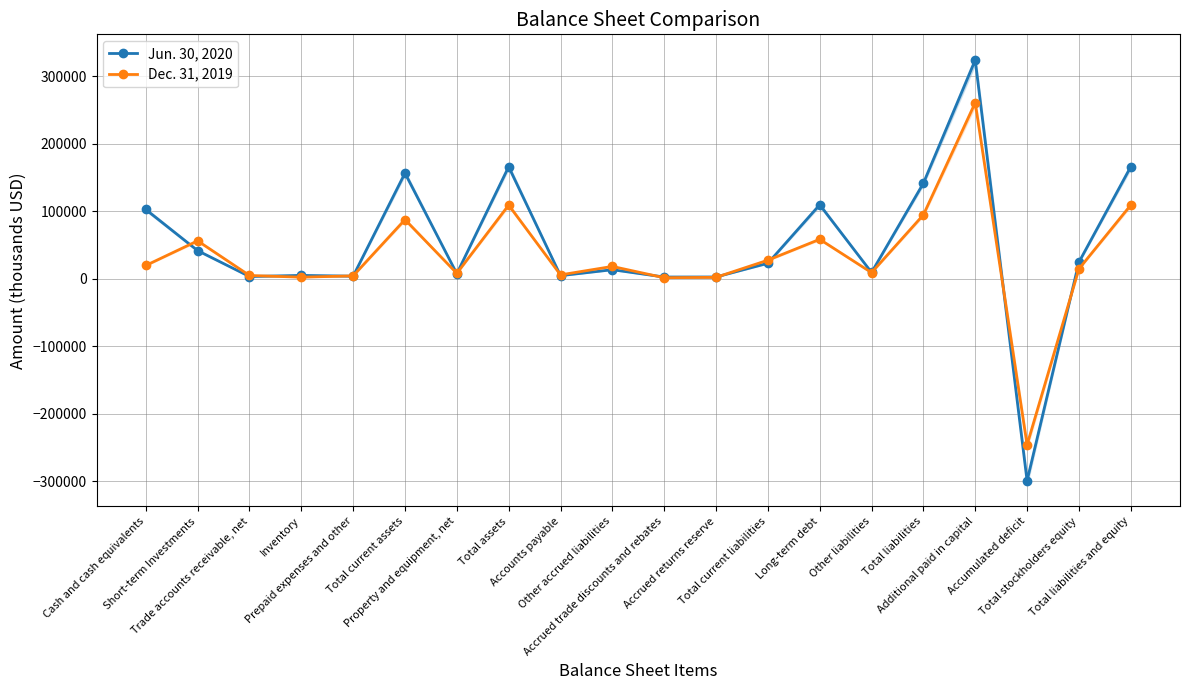

Which category has the lowest value in the Jun. 30, 2020 series?

Accumulated deficit